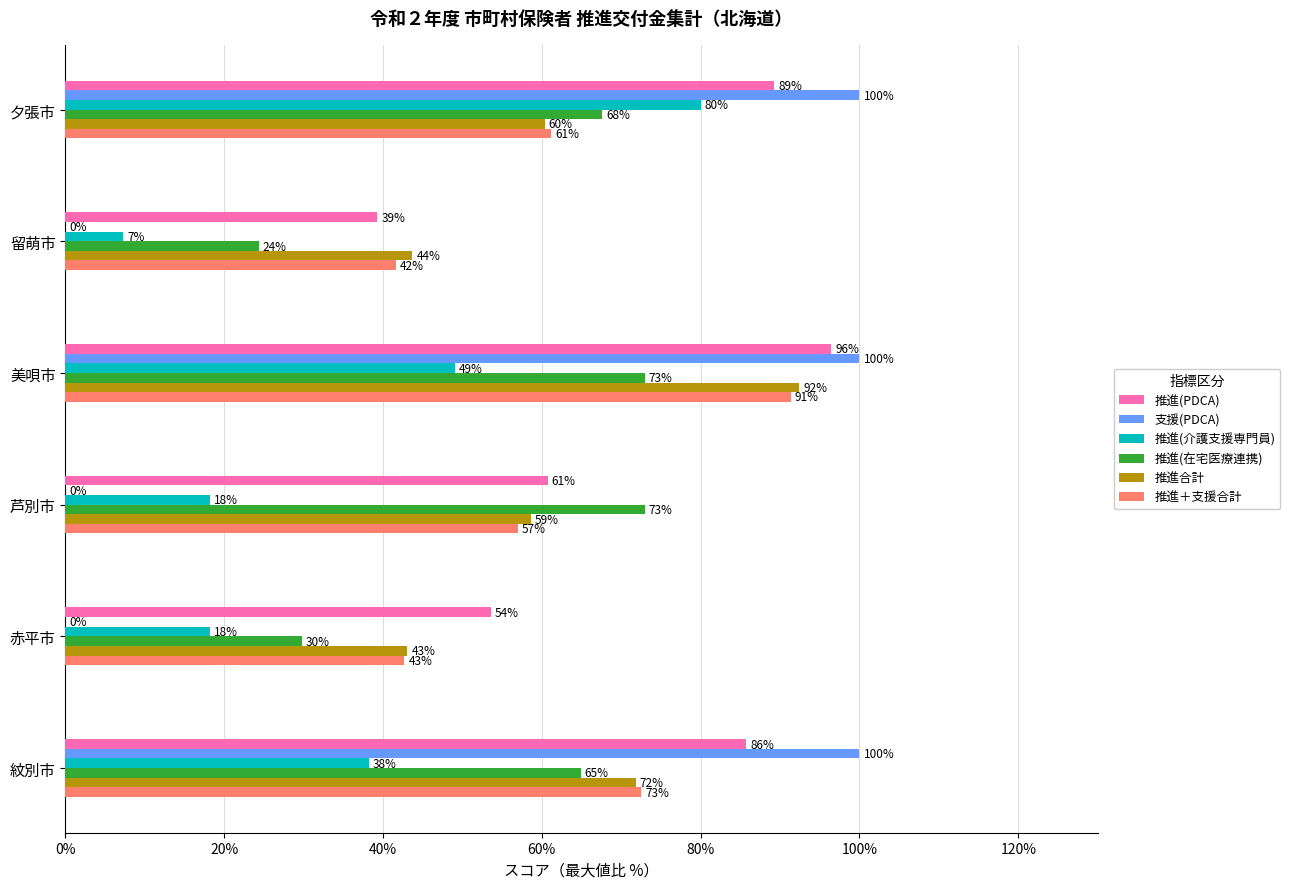

Which series changed the most between 赤平市 and 紋別市?

支援(PDCA)